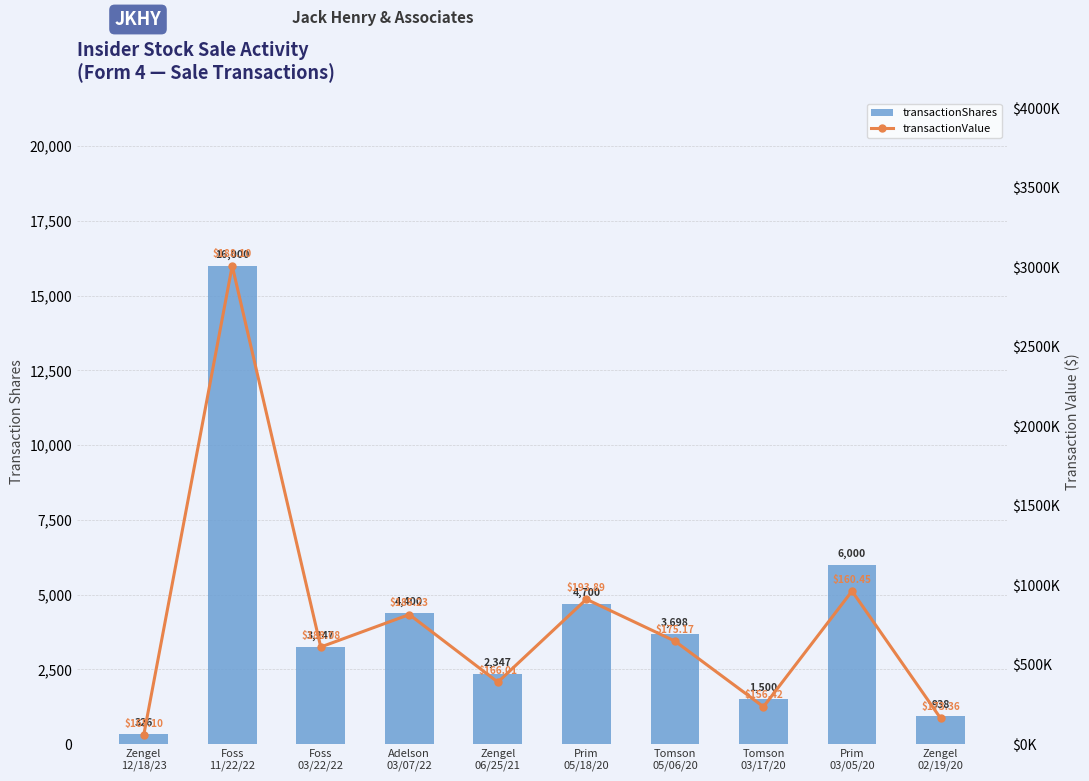

What are all the series names shown in the legend?

transactionShares, transactionValue